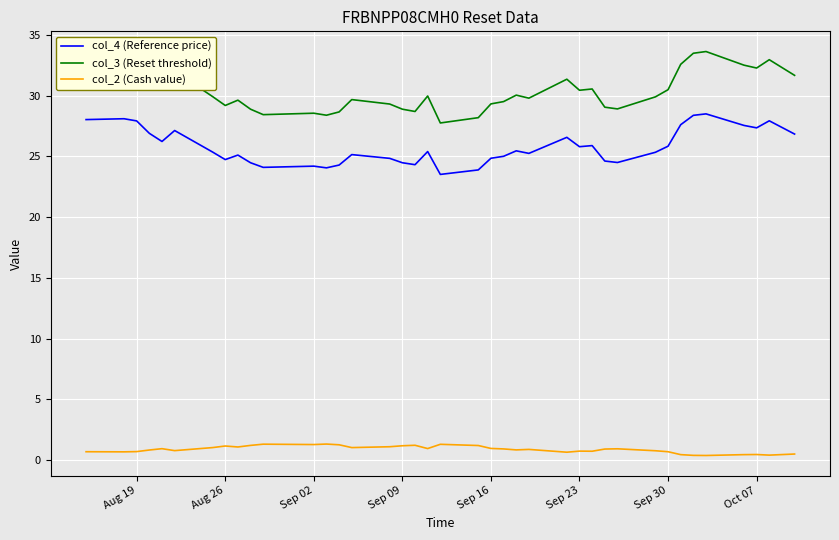

List the series in order of their peak value, highest first.

col_3 (Reset threshold), col_4 (Reference price), col_2 (Cash value)